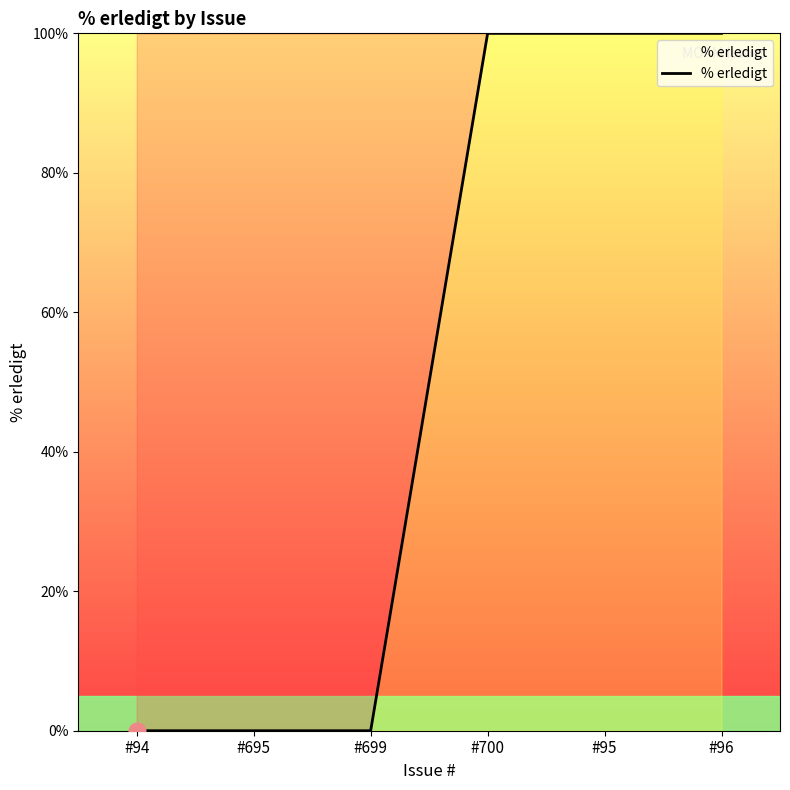

What value does the data have at #95, to the nearest 50?

100